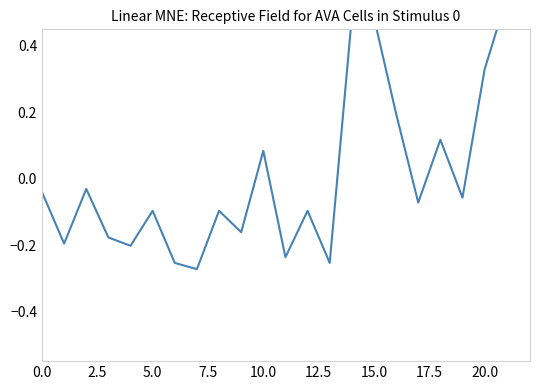

True or false: the data has more than 1 interior local peaks.

True